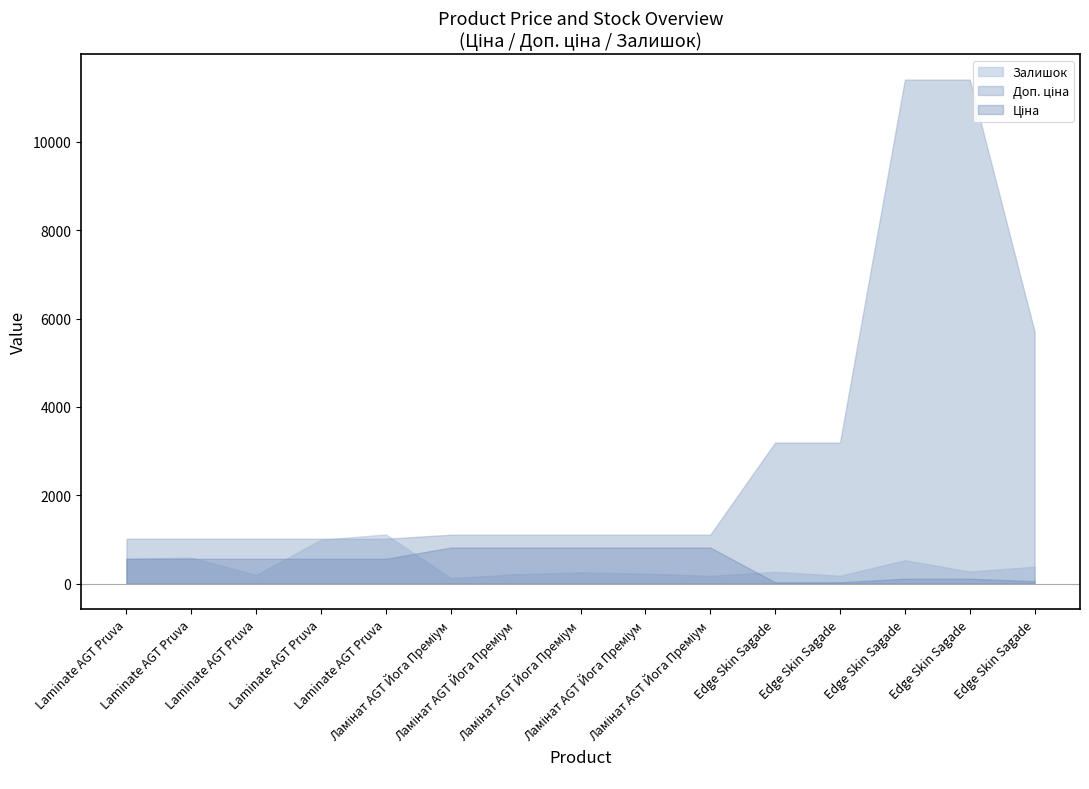

What are all the series names shown in the legend?

Ціна, Доп. ціна, Залишок